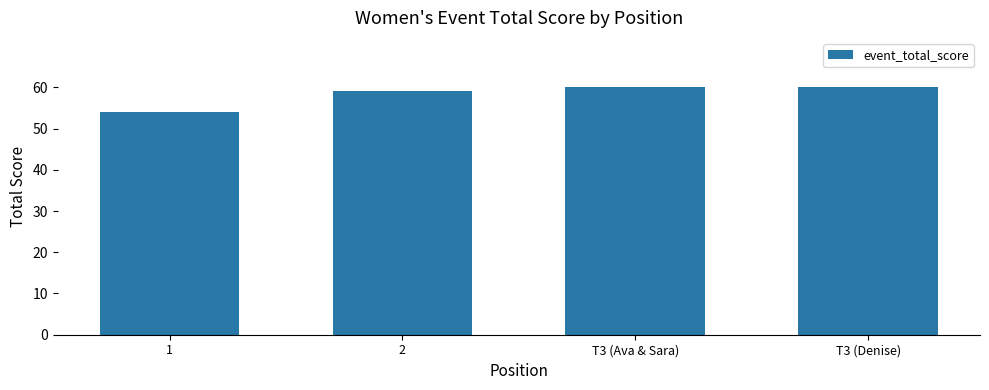

The value at 2 is 41. True or false?

False